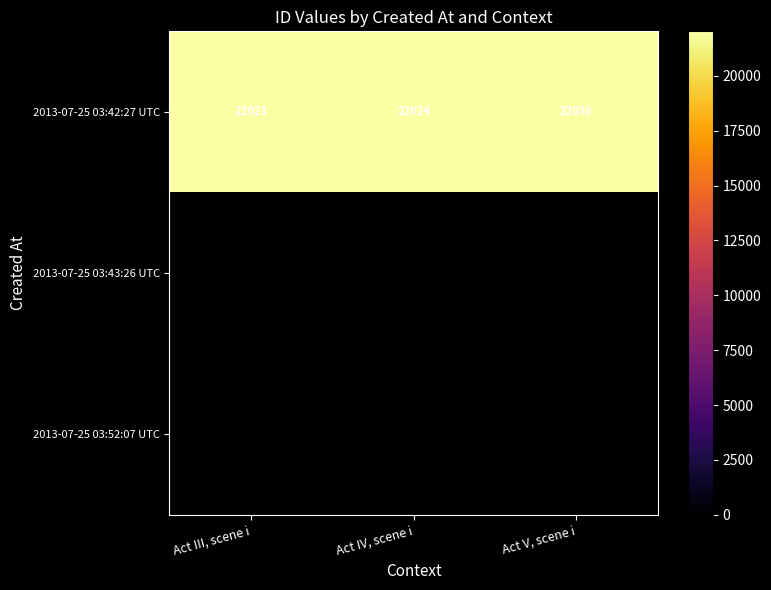

At which category is the sum across all series the highest?

Act V, scene i